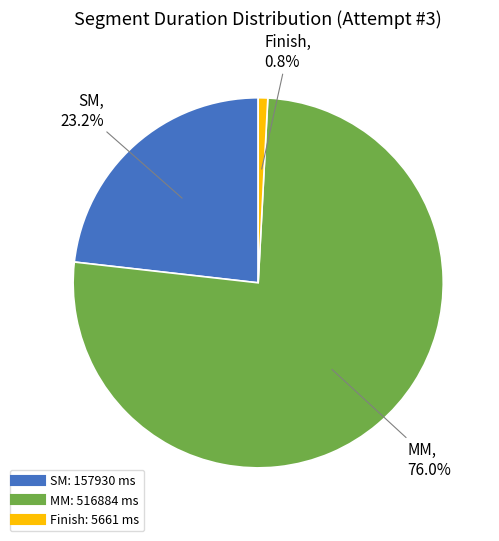

The SM slice represents 33% of the pie. True or false?

False